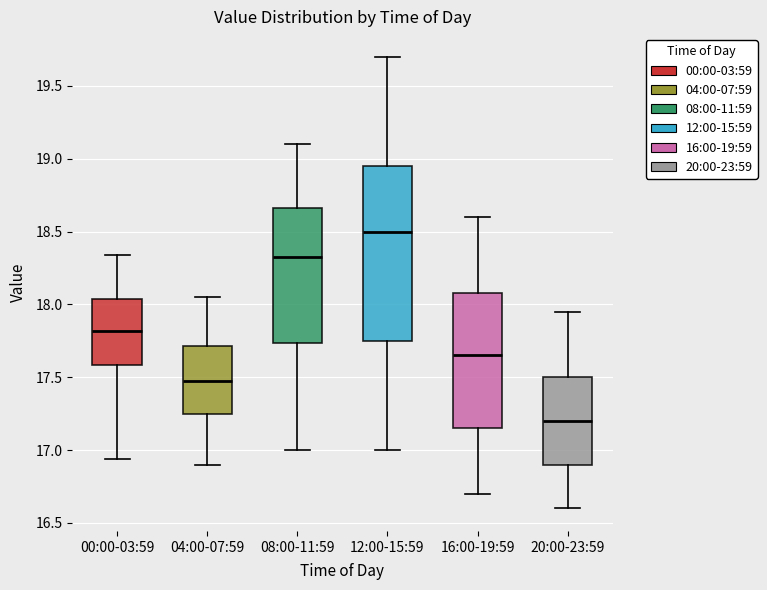

Where is the upper edge of the box for 20:00-23:59 on the y-axis? The values are not printed on the chart, so give them approximately, as read against the axis.

17.50